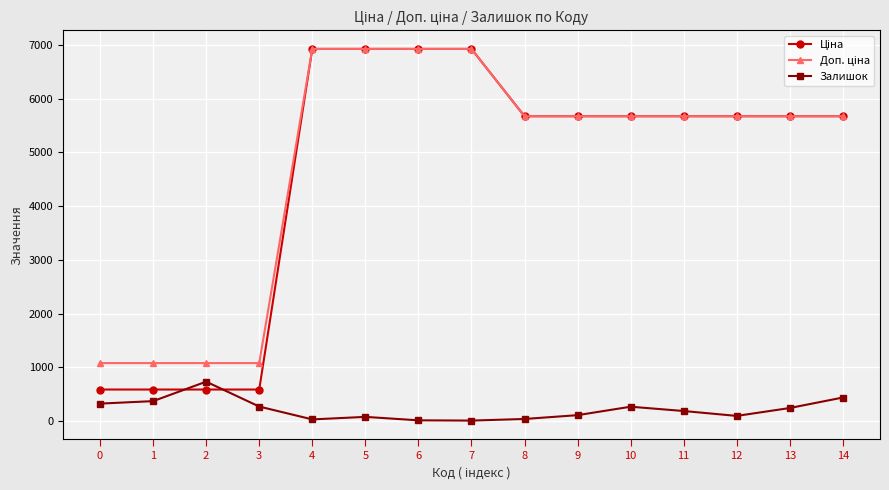

At which category does Залишок reach its first local peak?

2